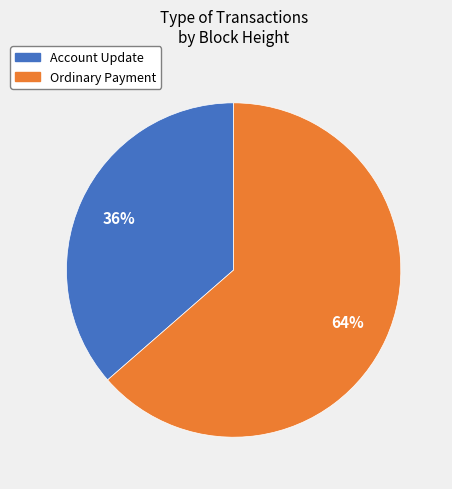

Is there any slice that represents more than half of the pie?

Yes